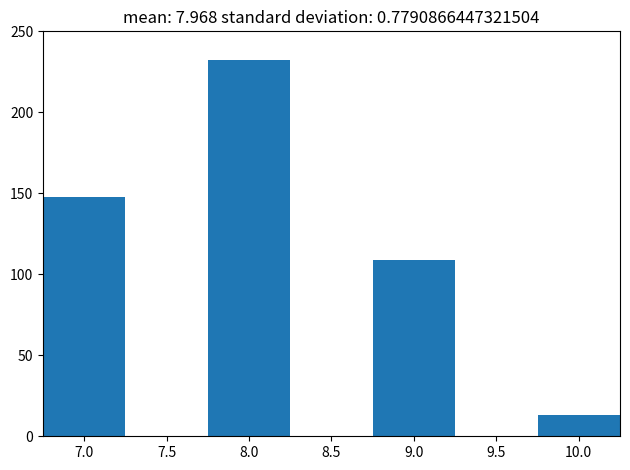

Reading left to right, extract all data points from this chart.

148	232	109	13